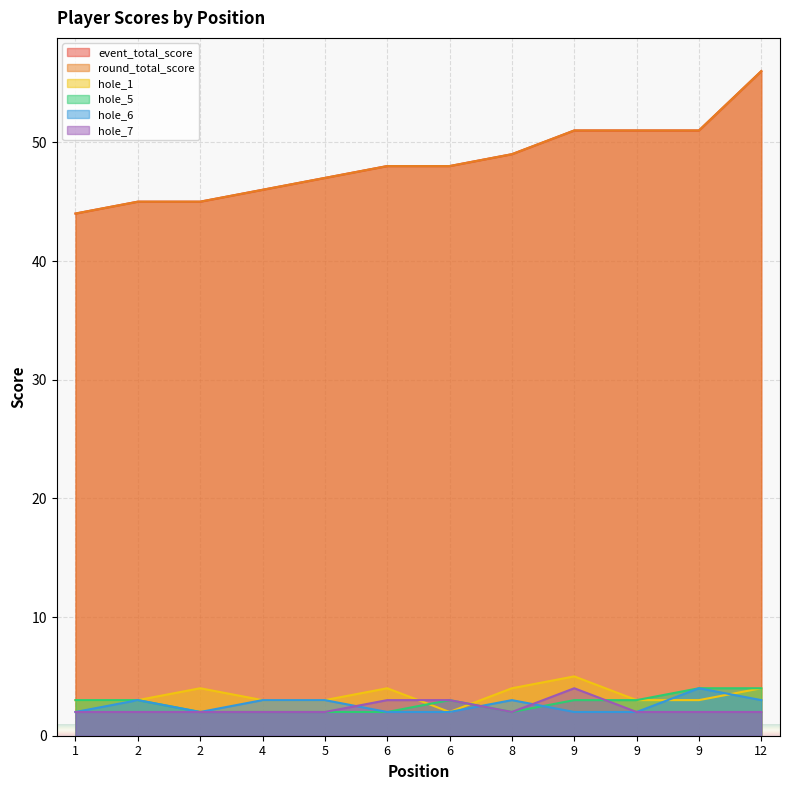

True or false: hole_1 and event_total_score cross at least once.

False